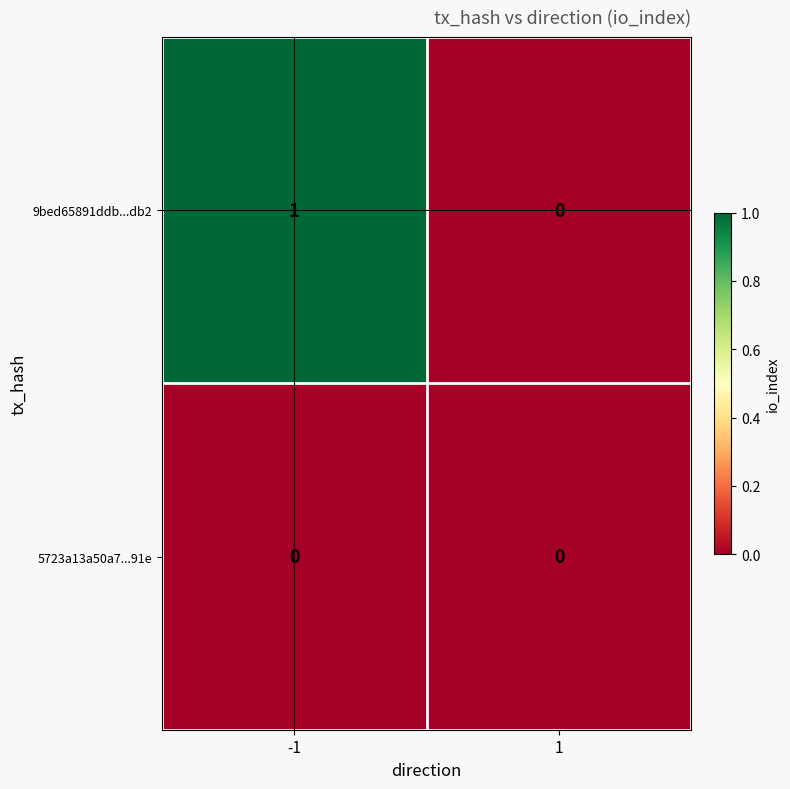

Rank the series by their maximum value, from highest to lowest.

9bed65891ddb...db2, 5723a13a50a7...91e